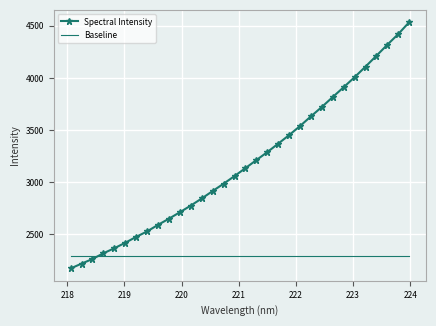

What is the average value of the Baseline series?

2288.7